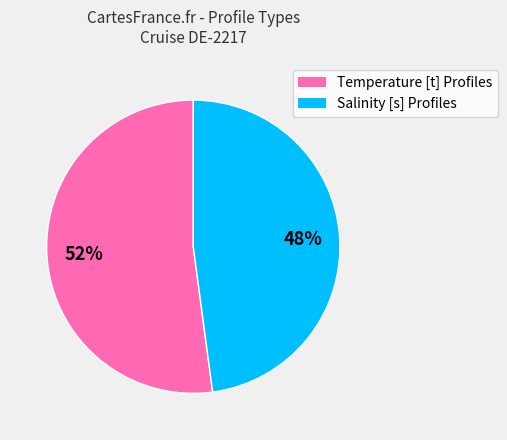

Is the sum of Salinity [s] Profiles and Temperature [t] Profiles greater than half?

Yes